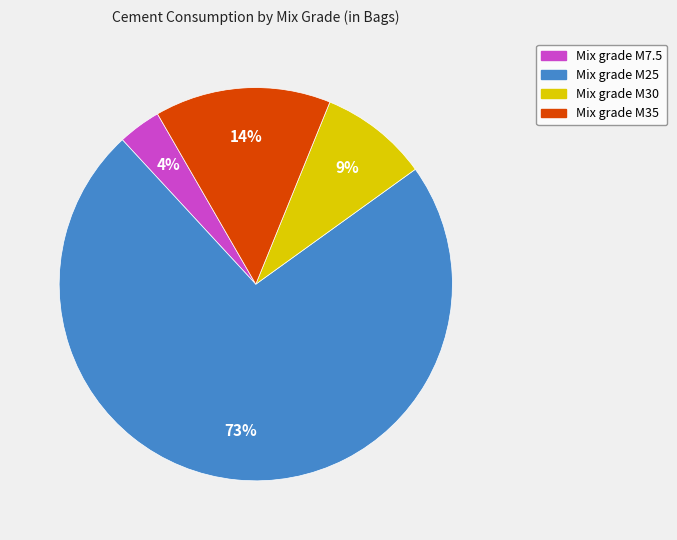

Does any single category account for the majority?

Yes